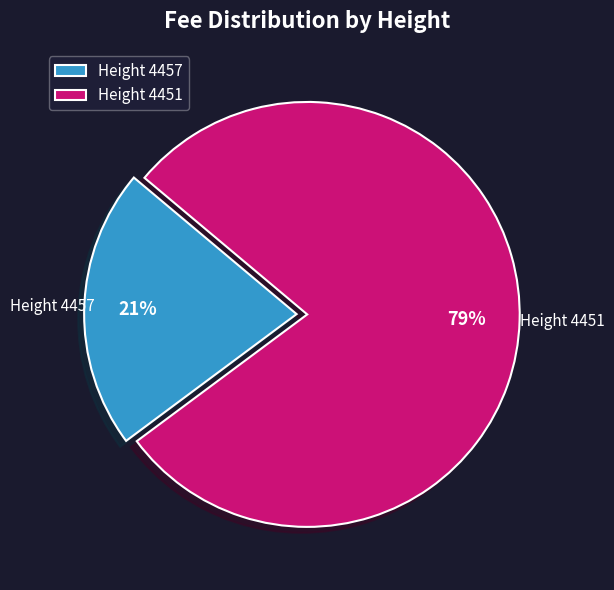

Is there a majority slice in this chart?

Yes